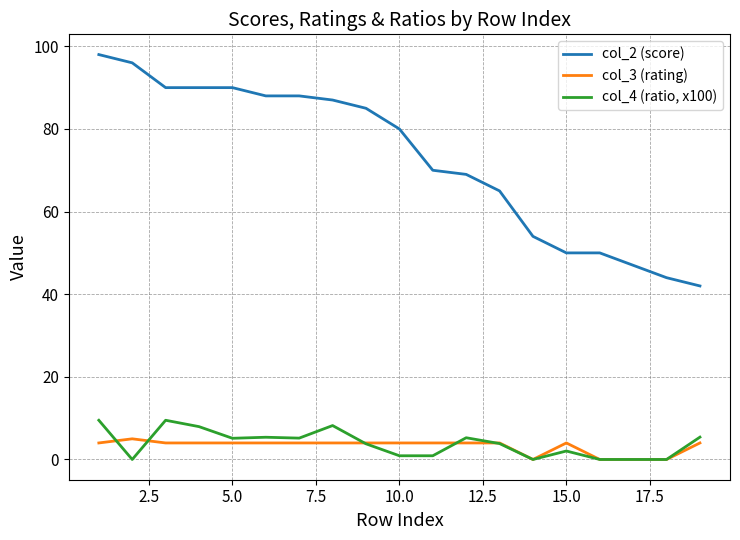

Which series has the widest spread of values?

col_2 (score)